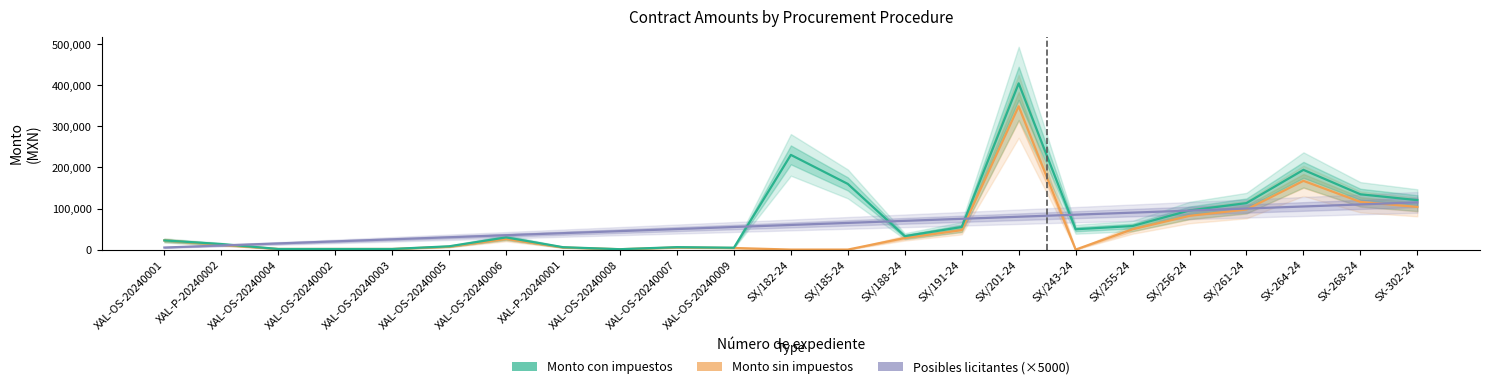

Is the value of Monto con impuestos at XAL-OS-20240003 greater than the value of Monto sin impuestos at XAL-OS-20240005?

No